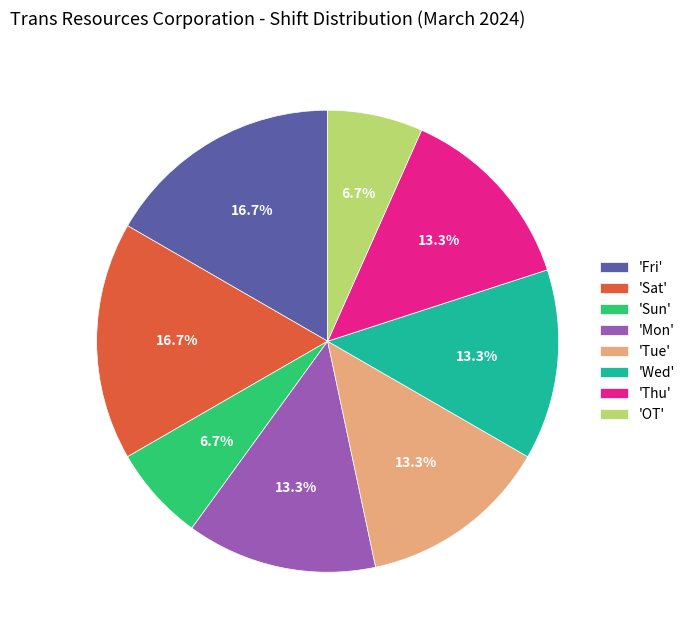

Approximately how many times larger is the value at 'Sun' compared to 'Mon'?

0.5